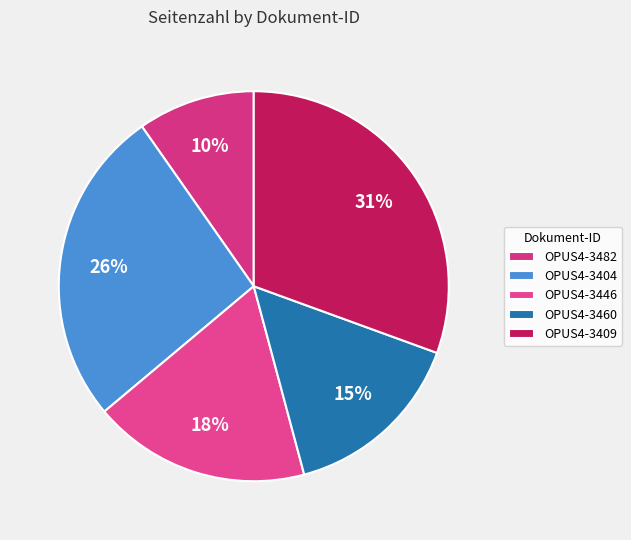

What is the largest slice in the pie chart?

OPUS4-3409